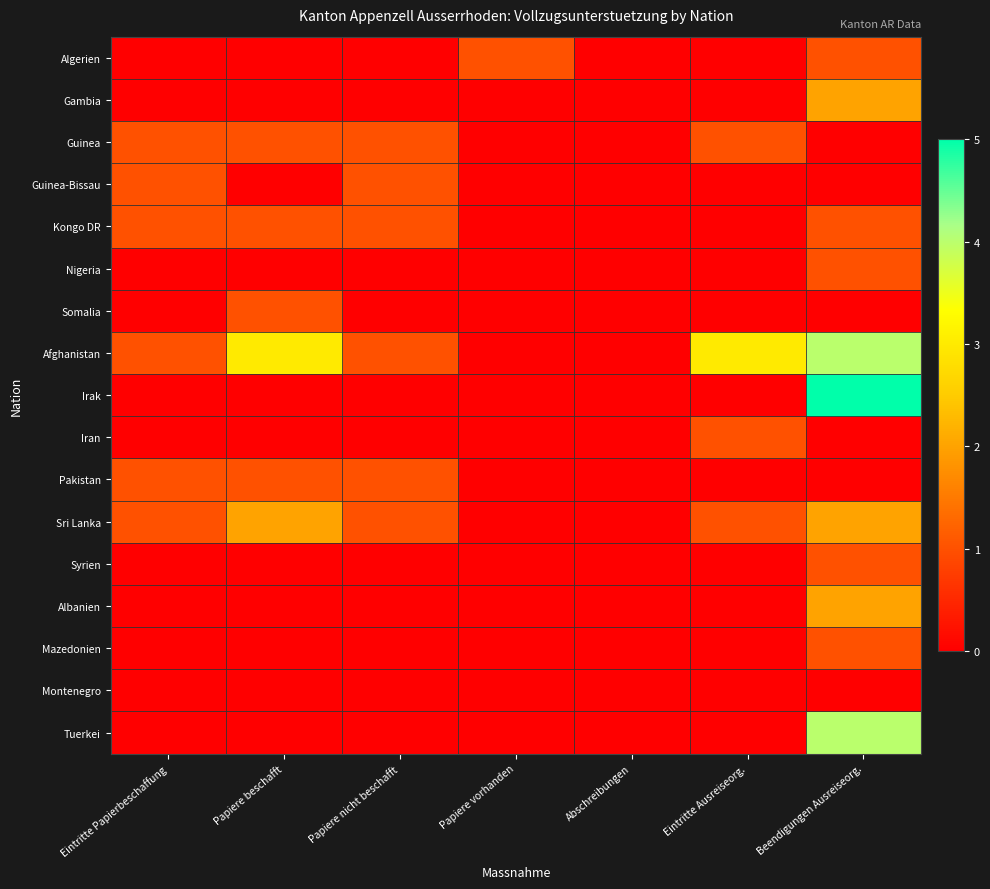

Which series changed the most between Abschreibungen and Beendigungen Ausreiseorg.?

Irak